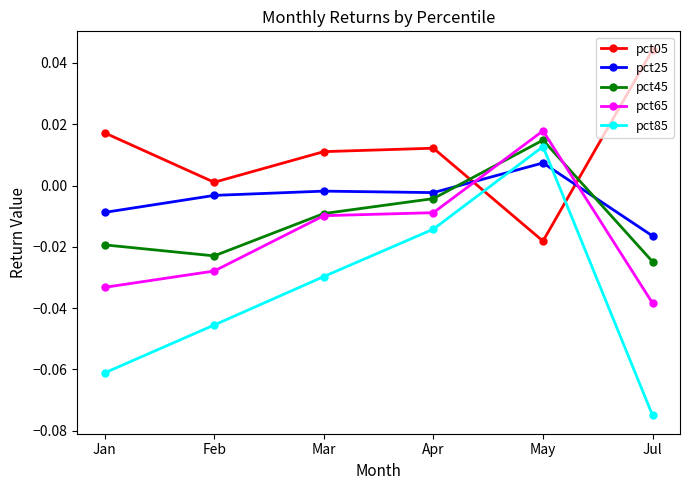

Which label corresponds to the smallest value in the chart?

Jul